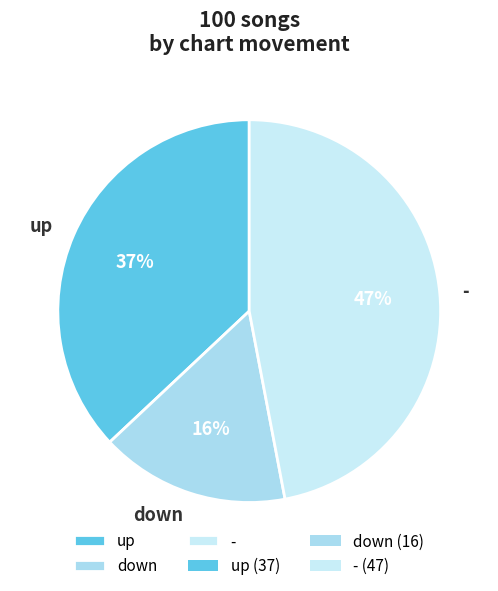

What is the largest slice in the pie chart?

-